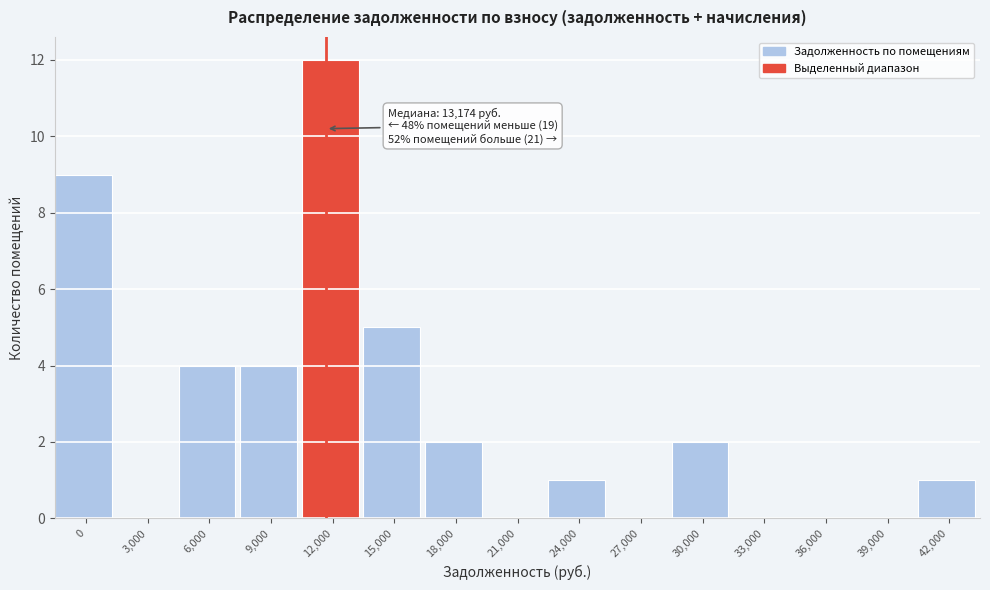

Reading right to left, list all the values displayed in this chart.

42,000=1	39,000=0	36,000=0	33,000=0	30,000=2	27,000=0	24,000=1	21,000=0	18,000=2	15,000=5	12,000=12	9,000=4	6,000=4	3,000=0	0=9